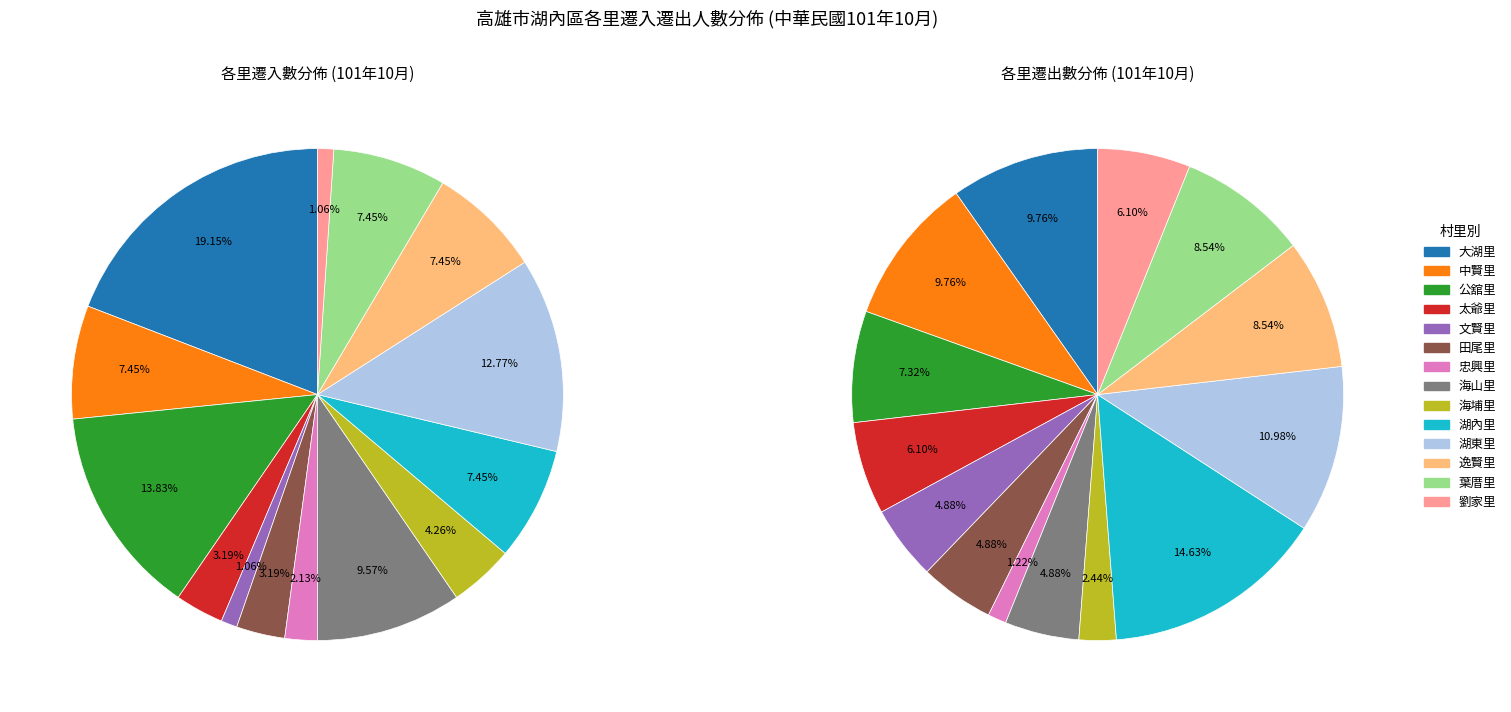

To the nearest percent, what is the average slice percentage?

7%